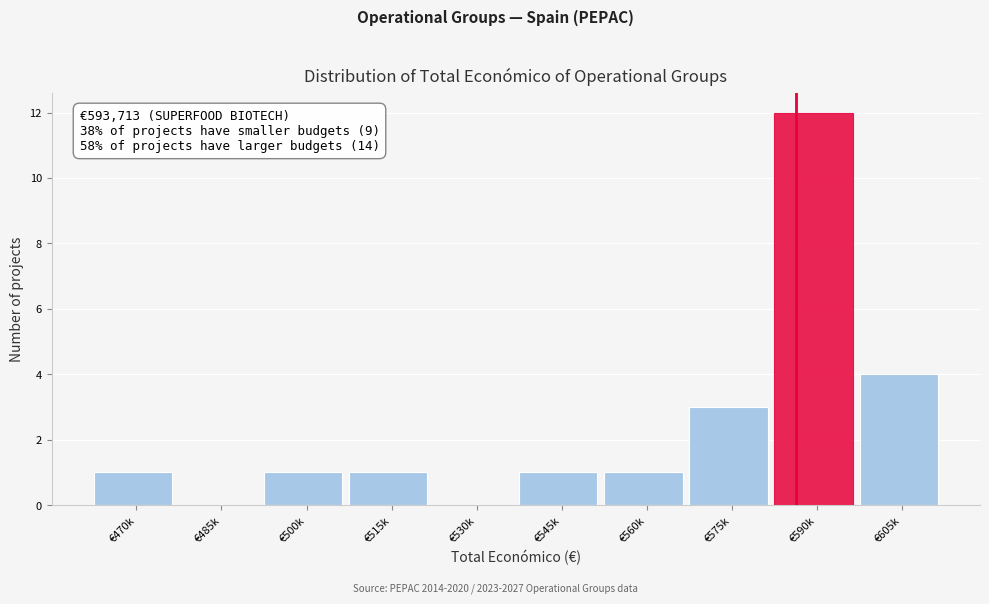

Reading right to left, transcribe all the data shown in this chart.

€605k=4	€590k=12	€575k=3	€560k=1	€545k=1	€530k=0	€515k=1	€500k=1	€485k=0	€470k=1